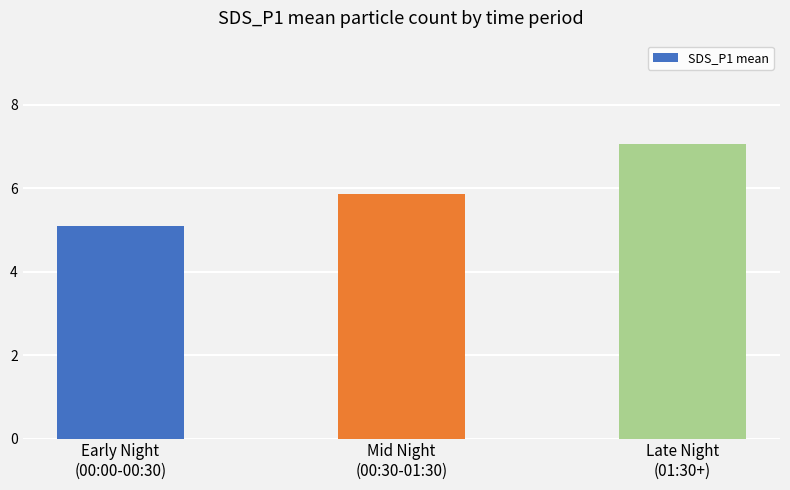

Count the number of data series in this chart.

1